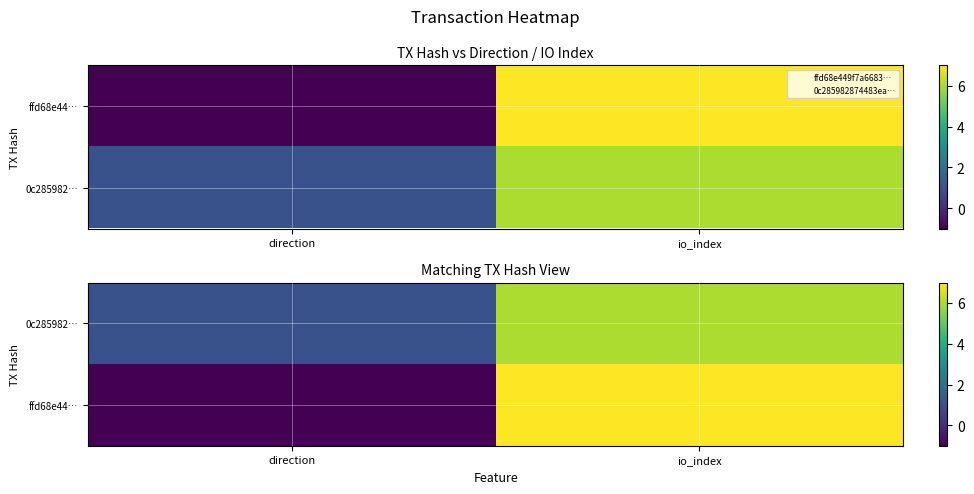

Which series has the largest range (max minus min)?

ffd68e44…